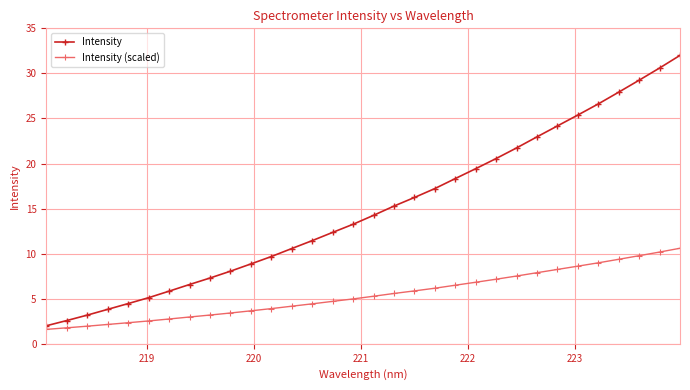

At how many categories does at least one series exceed 20?

10